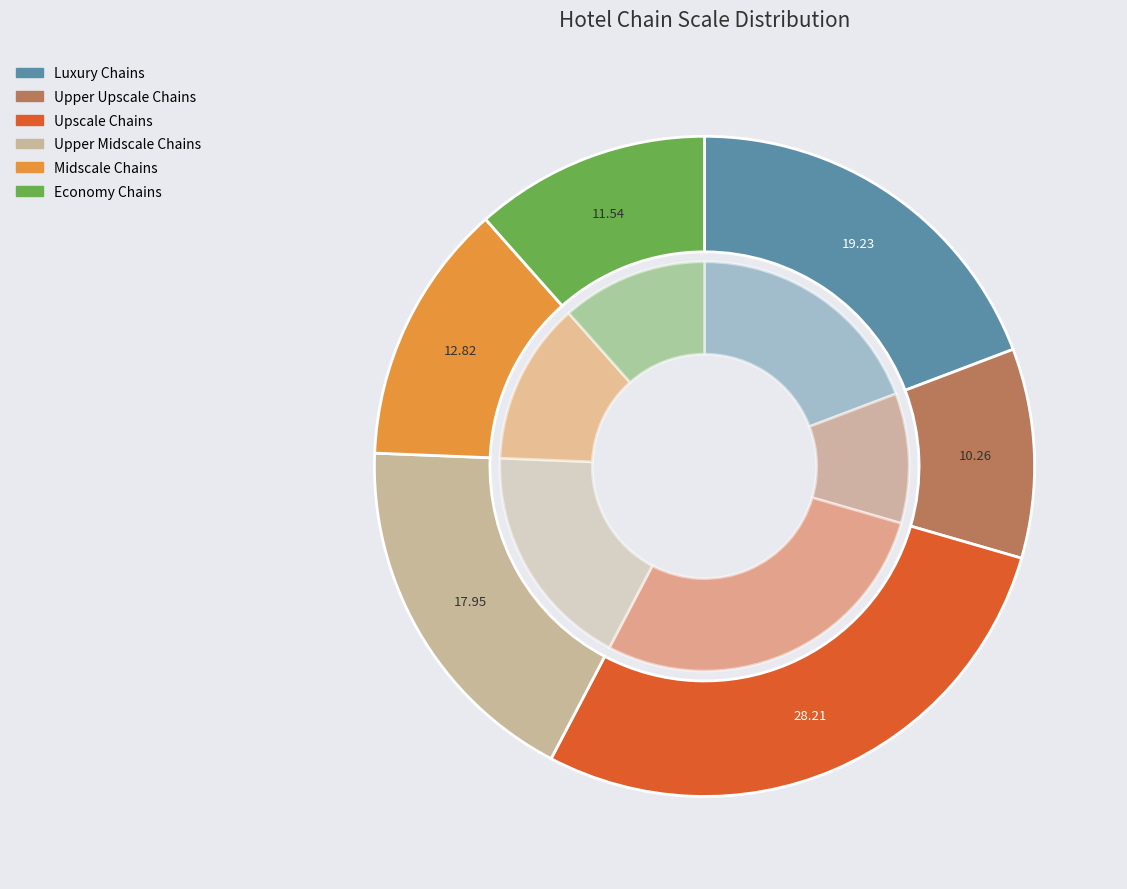

Is there a majority slice in this chart?

No